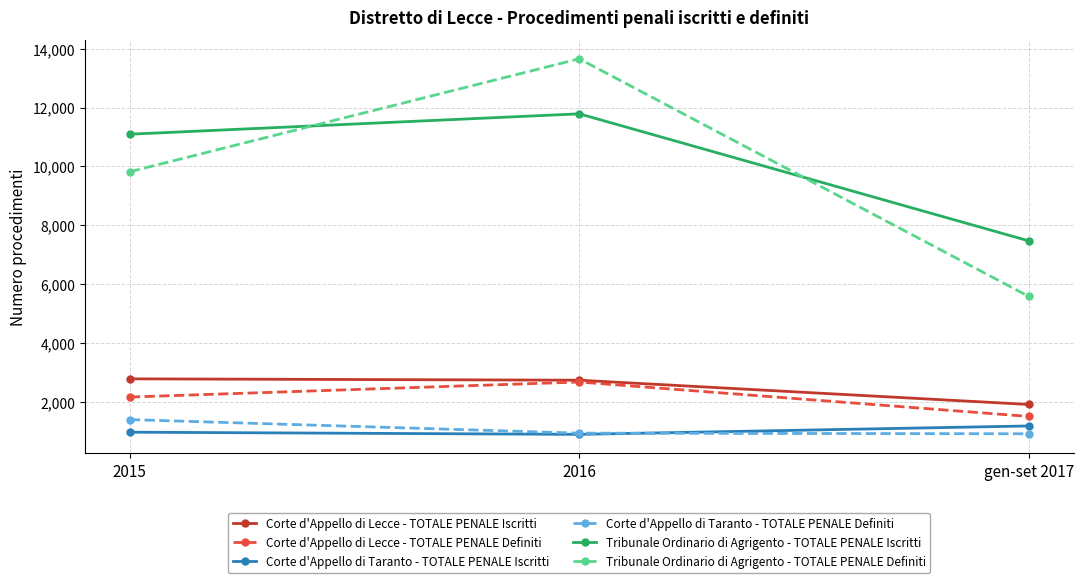

What is the difference between the Corte d'Appello di Lecce - TOTALE PENALE Iscritti values at gen-set 2017 and 2015?

871